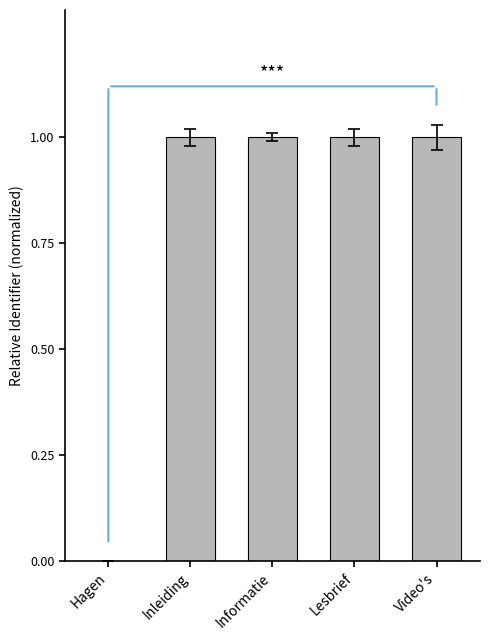

Reading left to right, list all the values displayed in this chart.

Hagen=0.0	Inleiding=1.0	Informatie=1.0	Lesbrief=1.0	Video's=1.0